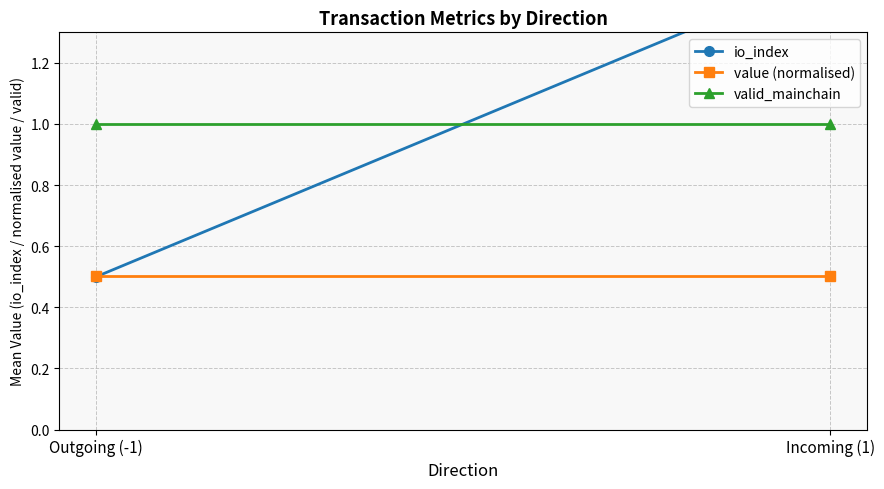

Which series has the widest spread of values?

io_index